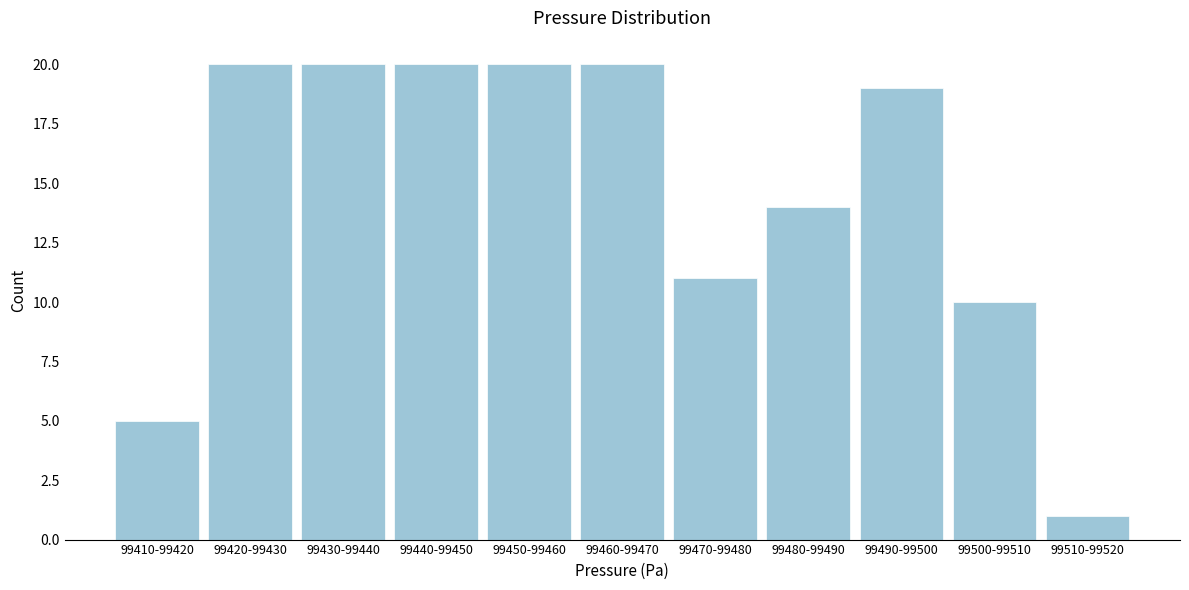

Reading right to left, list all the values displayed in this chart.

99510-99520=1	99500-99510=10	99490-99500=19	99480-99490=14	99470-99480=11	99460-99470=20	99450-99460=20	99440-99450=20	99430-99440=20	99420-99430=20	99410-99420=5